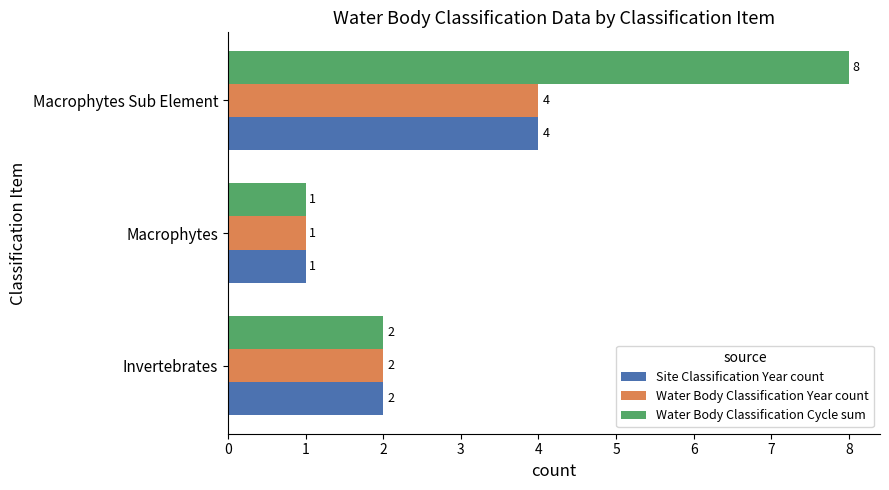

Which label corresponds to the smallest value in the chart?

Macrophytes